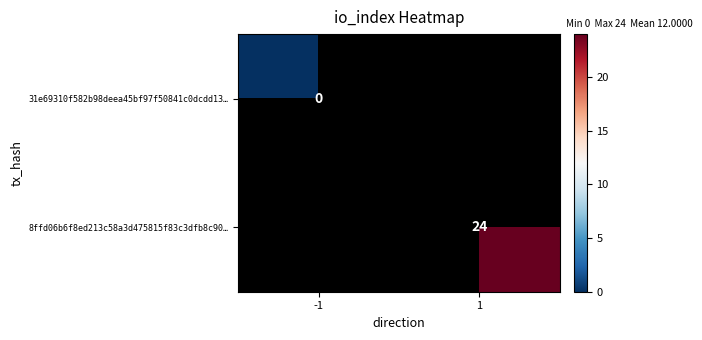

The 8ffd06b6f8ed213c58a3d475815f83c3dfb8c90… series shows 7 at 1. True or false?

False